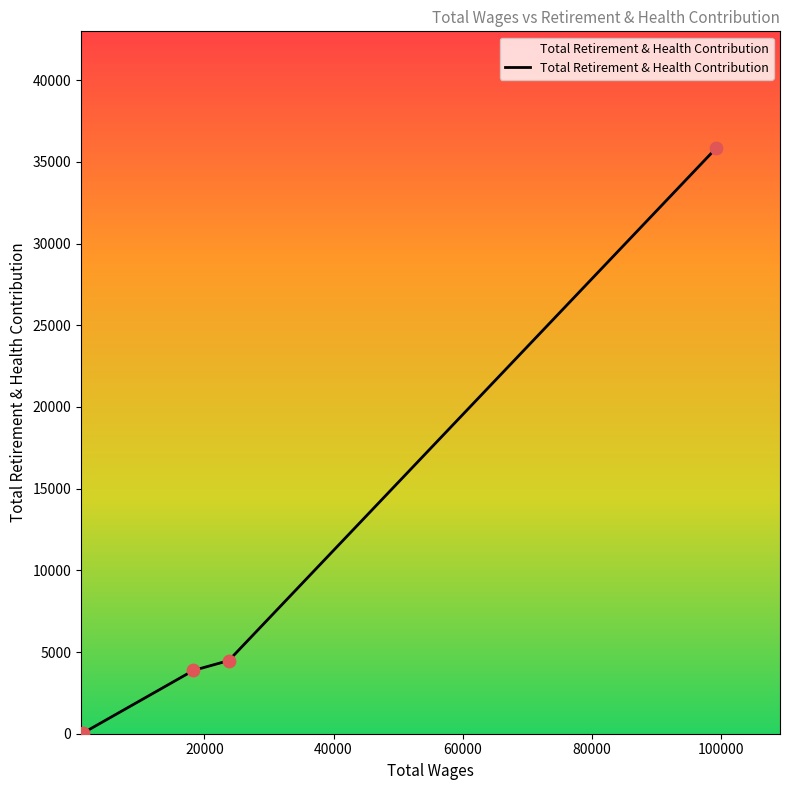

True or false: the data has more than 2 interior local peaks.

False